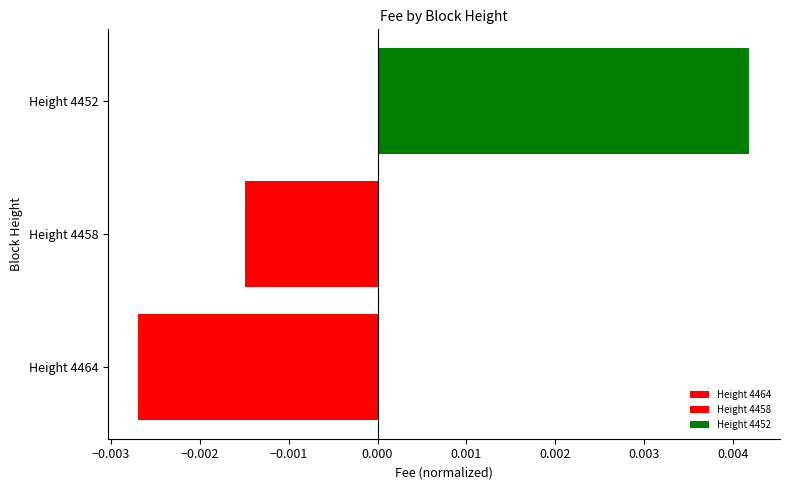

Which label corresponds to the smallest value in the chart?

Height 4464